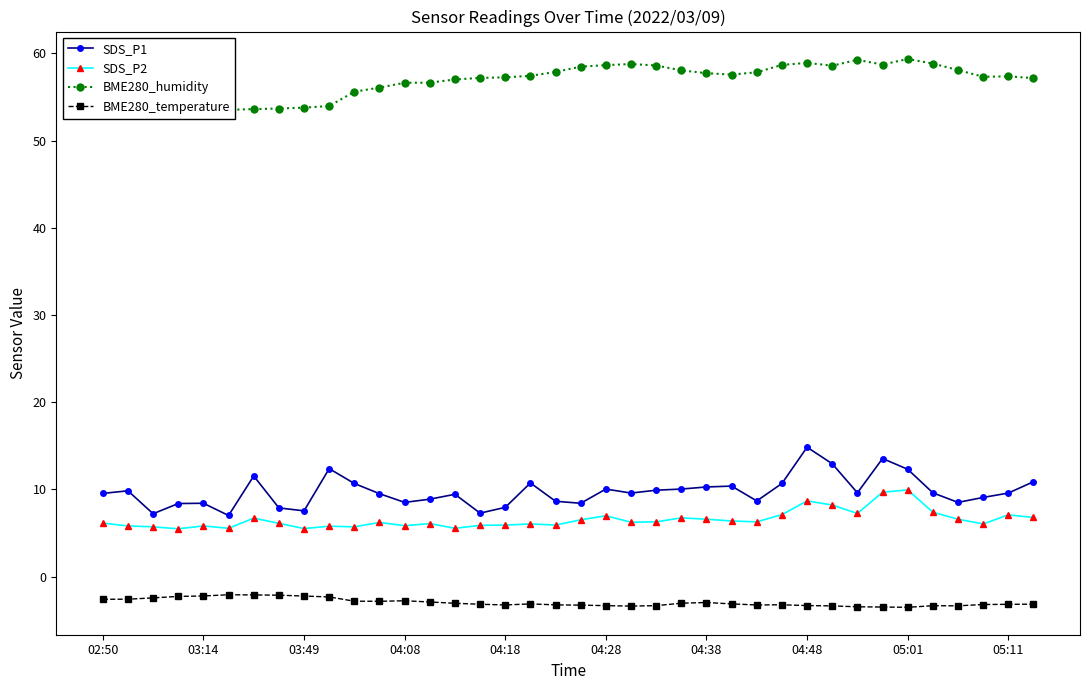

True or false: BME280_temperature and SDS_P1 cross at least once.

False